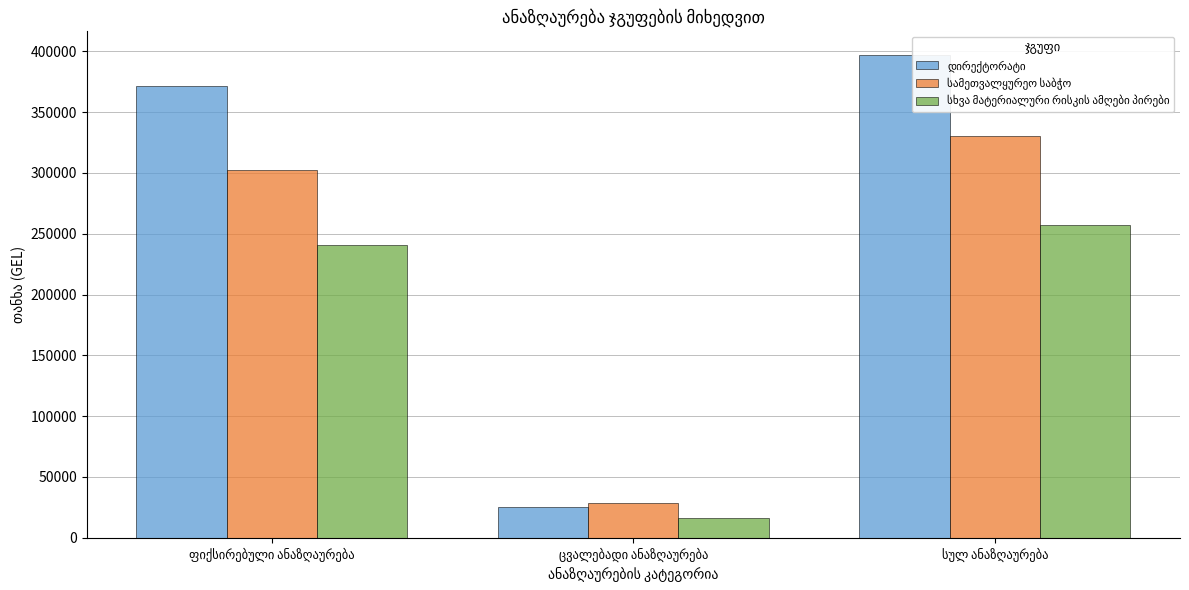

Is the value of სამეთვალყურეო საბჭო at სულ ანაზღაურება greater than the value of დირექტორატი at სულ ანაზღაურება?

No